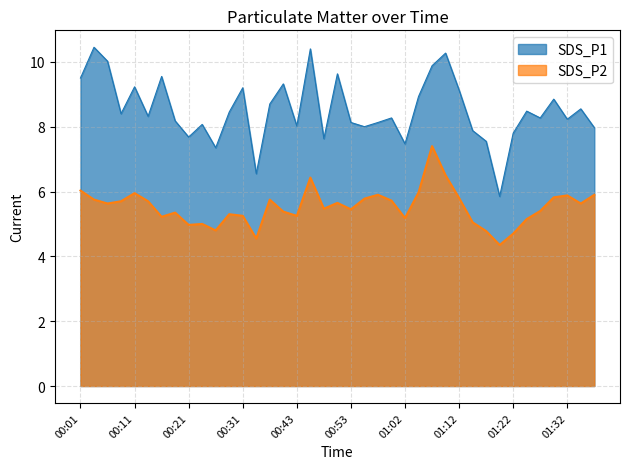

Does the chart display data point markers on the line(s)?

No